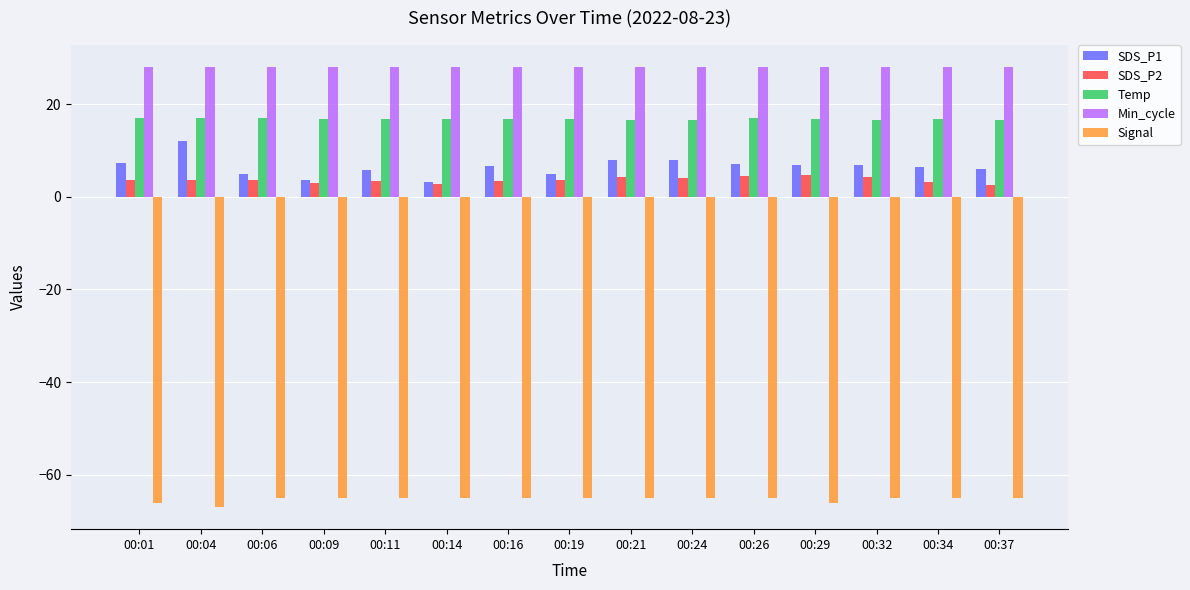

What is the difference between the maximum and minimum values in the SDS_P1 series?

8.8